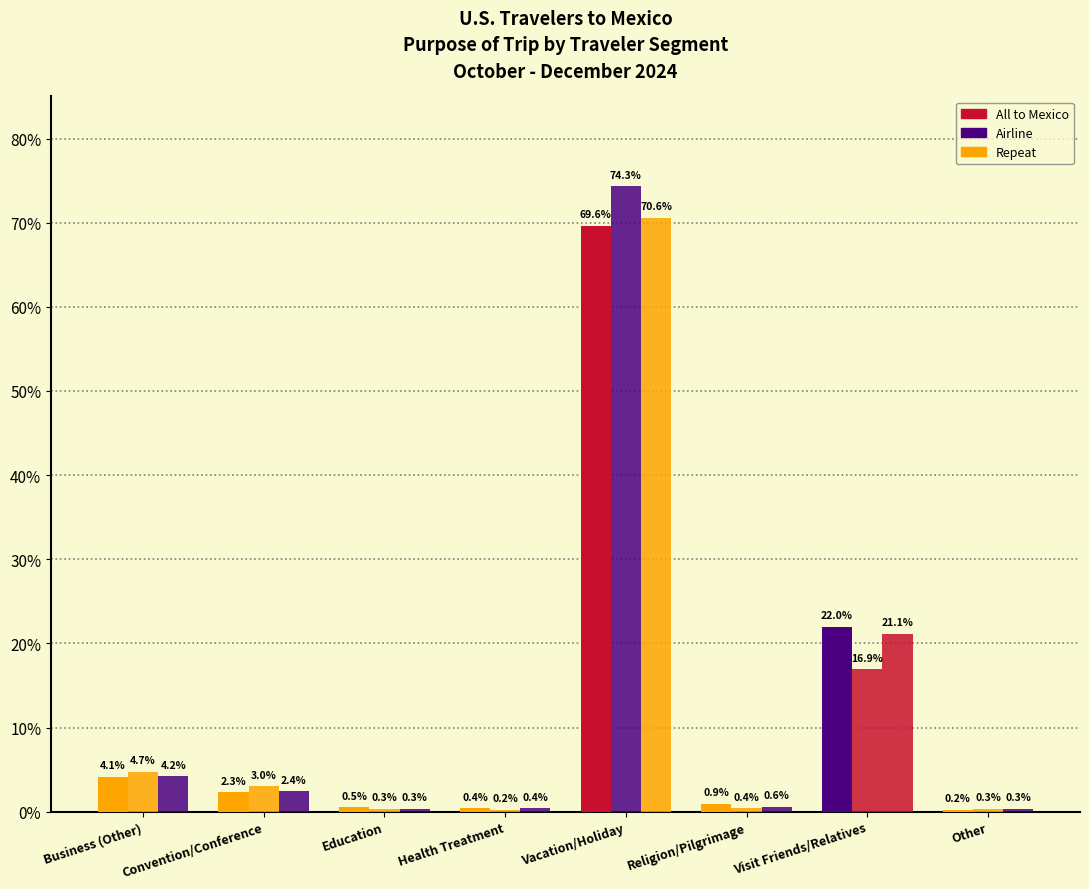

At which category is the sum across all series the highest?

Vacation/Holiday